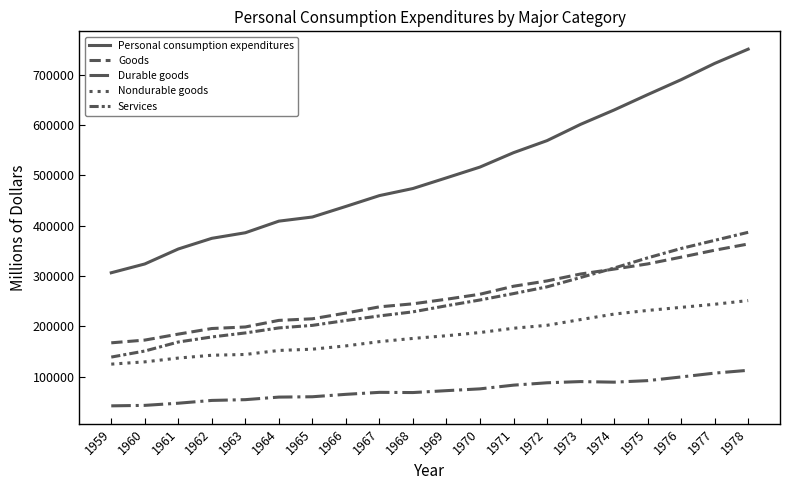

Count the number of categories in the chart.

20